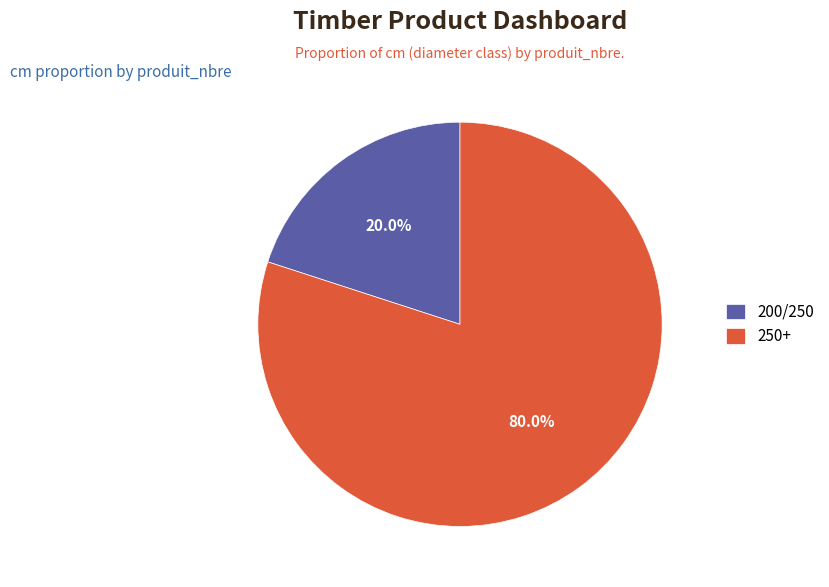

Rank the categories by value from highest to lowest.

250+, 200/250